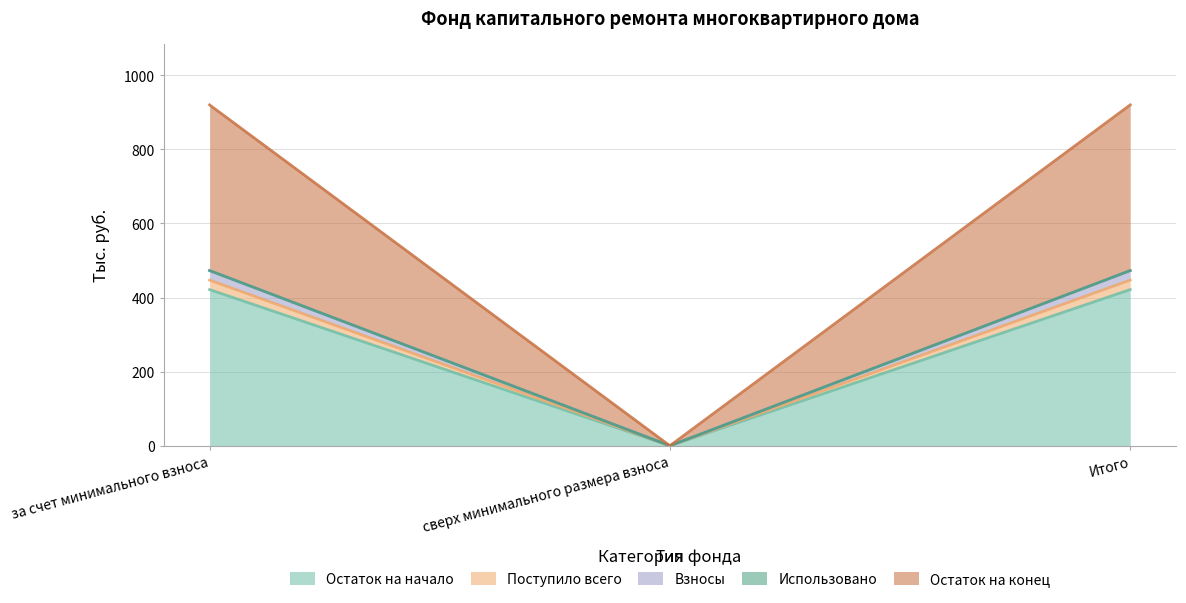

Which category has the lowest value in the Взносы series?

сверх минимального размера взноса